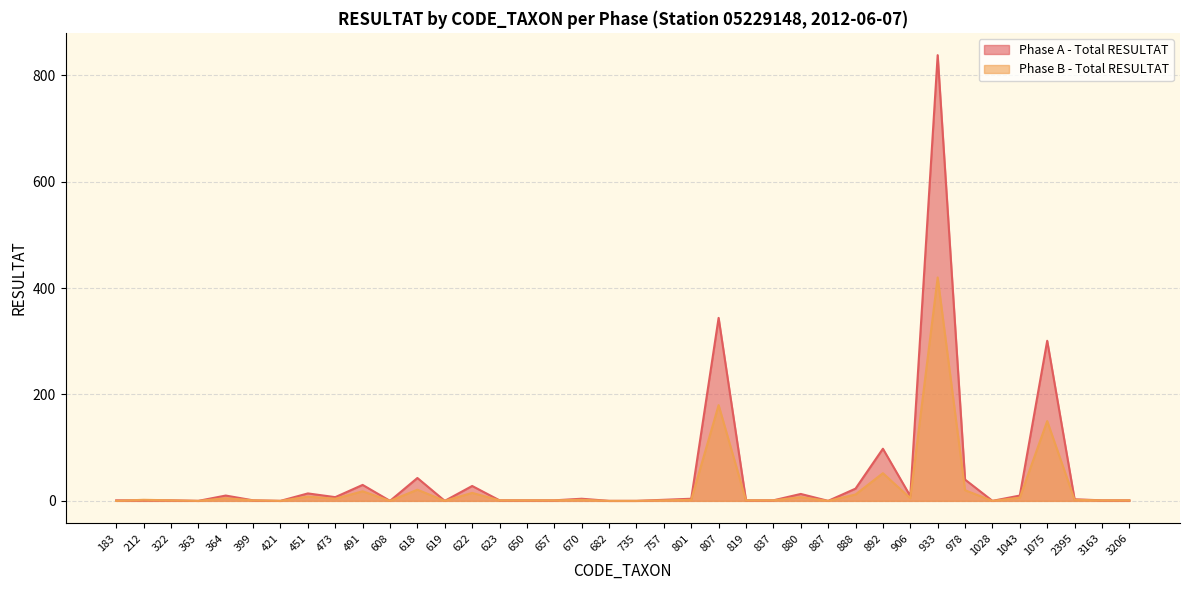

What is the value of the Phase B - Total RESULTAT point at the 25th from the left?

1